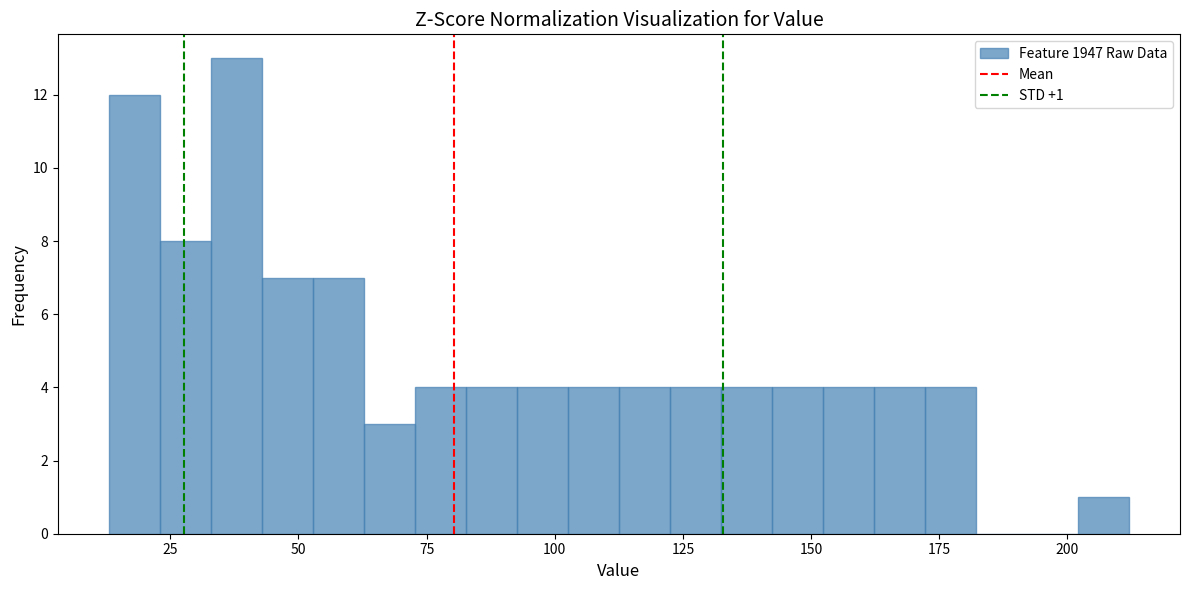

Around what value on the x-axis is the tallest bar? Give the approximate position of its centre, as read against the axis.

40